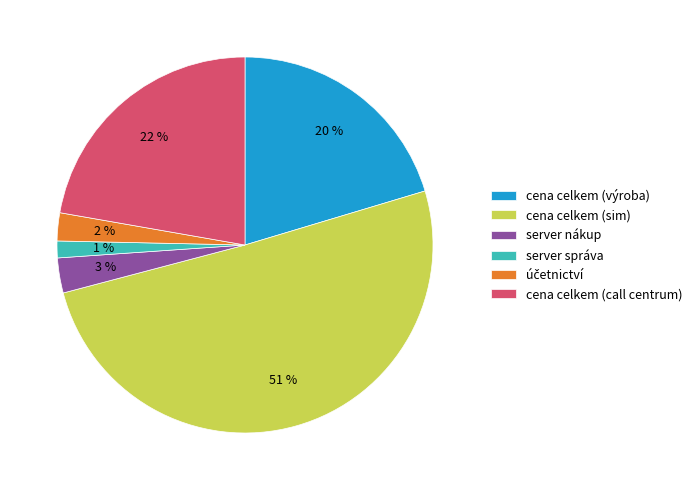

Which category has the biggest portion of the pie?

cena celkem (sim)